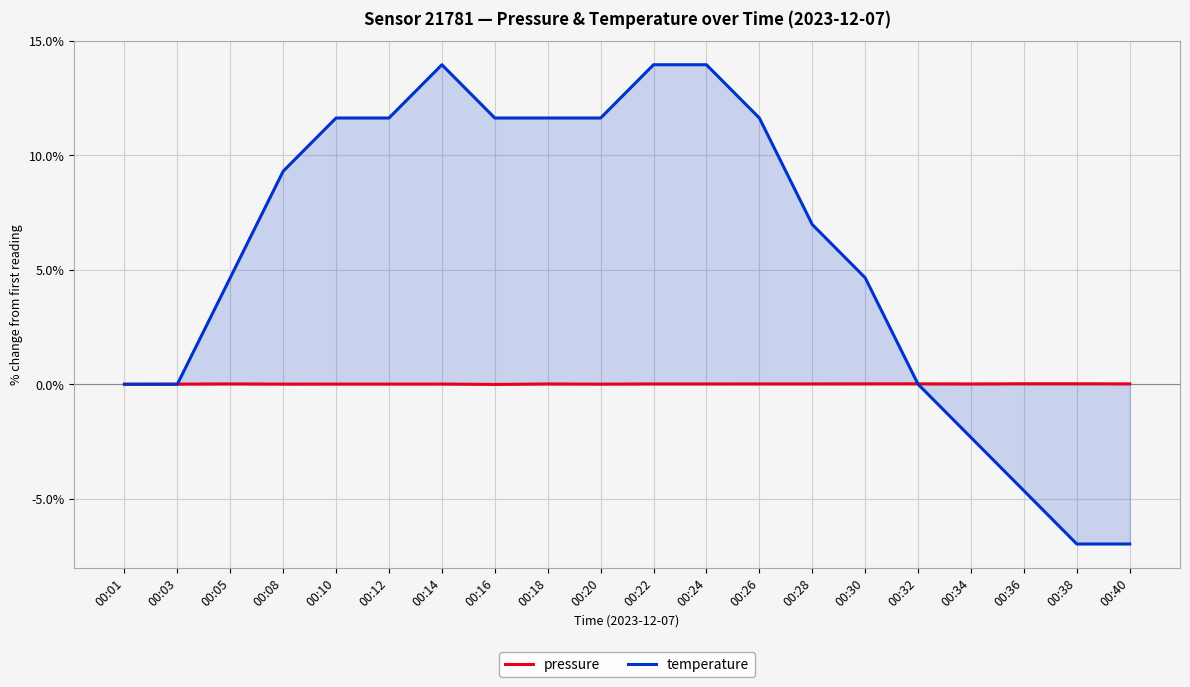

Is it true that temperature equals -7.0 at 00:40?

True